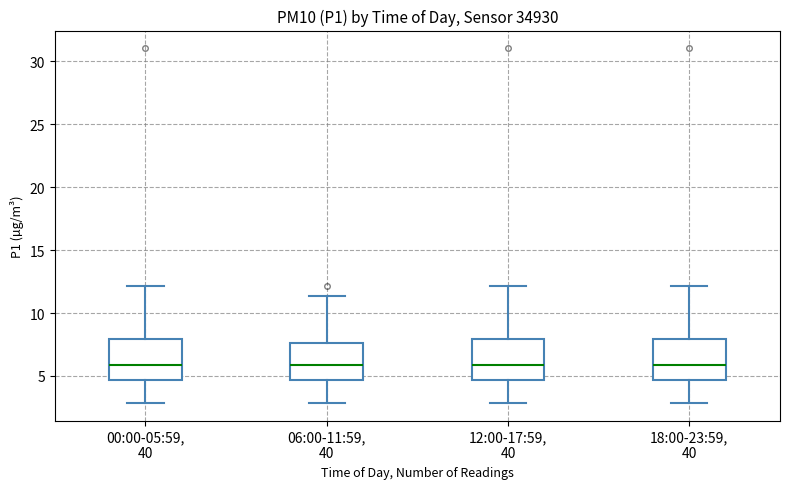

Reading left to right, transcribe this box plot: for each box, give where its median line is, the range the box spans, and where its two whiskers end, as read against the y-axis. The values are not printed on the chart, so give them approximately, as read against the axis.

00:00-05:59, 40: median 6.0, box 4.5 to 8.0, whiskers 3.0 to 12.0
06:00-11:59, 40: median 6.0, box 4.5 to 7.5, whiskers 3.0 to 11.5
12:00-17:59, 40: median 6.0, box 4.5 to 8.0, whiskers 3.0 to 12.0
18:00-23:59, 40: median 6.0, box 4.5 to 8.0, whiskers 3.0 to 12.0